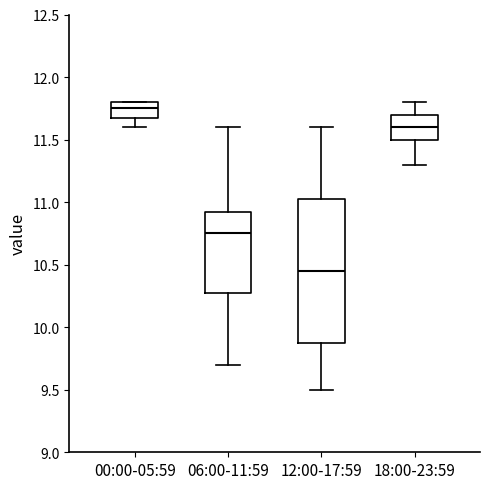

Reading left to right, transcribe this box plot: for each box, give where its median line is, the range the box spans, and where its two whiskers end, as read against the y-axis. The values are not printed on the chart, so give them approximately, as read against the axis.

00:00-05:59: median 11.75, box 11.70 to 11.80, whiskers 11.60 to 11.80
06:00-11:59: median 10.75, box 10.30 to 10.95, whiskers 9.70 to 11.60
12:00-17:59: median 10.45, box 9.90 to 11.05, whiskers 9.50 to 11.60
18:00-23:59: median 11.60, box 11.50 to 11.70, whiskers 11.30 to 11.80